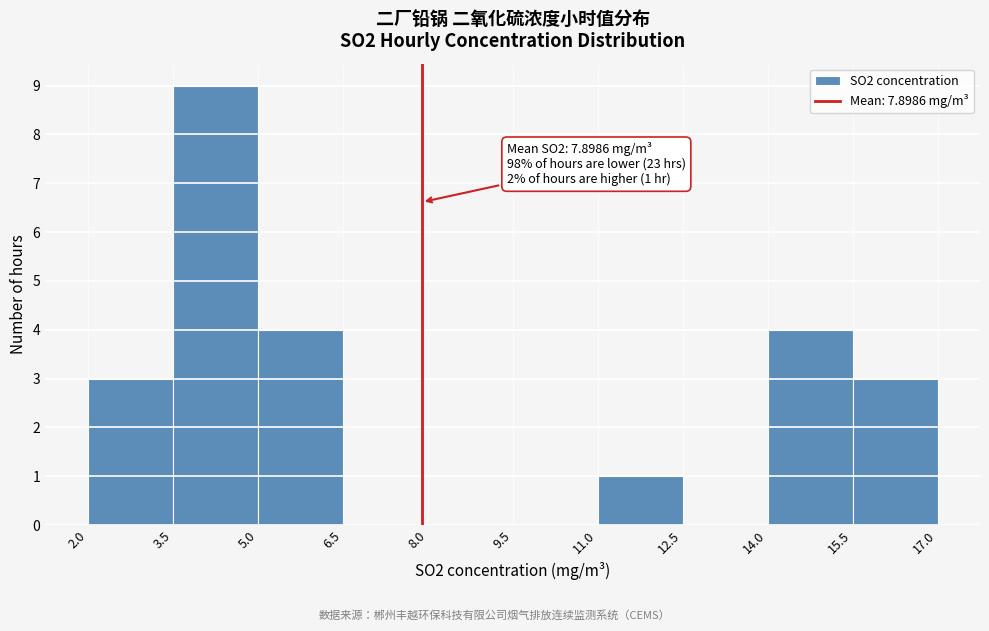

Which range on the x-axis has the tallest bar?

3.5 to 5.0